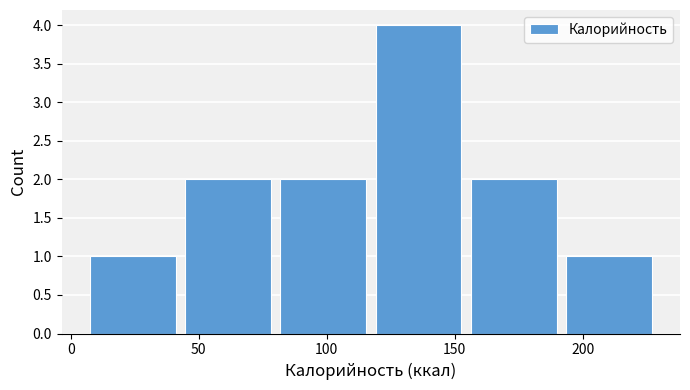

Which range on the x-axis has the tallest bar?

115 to 155